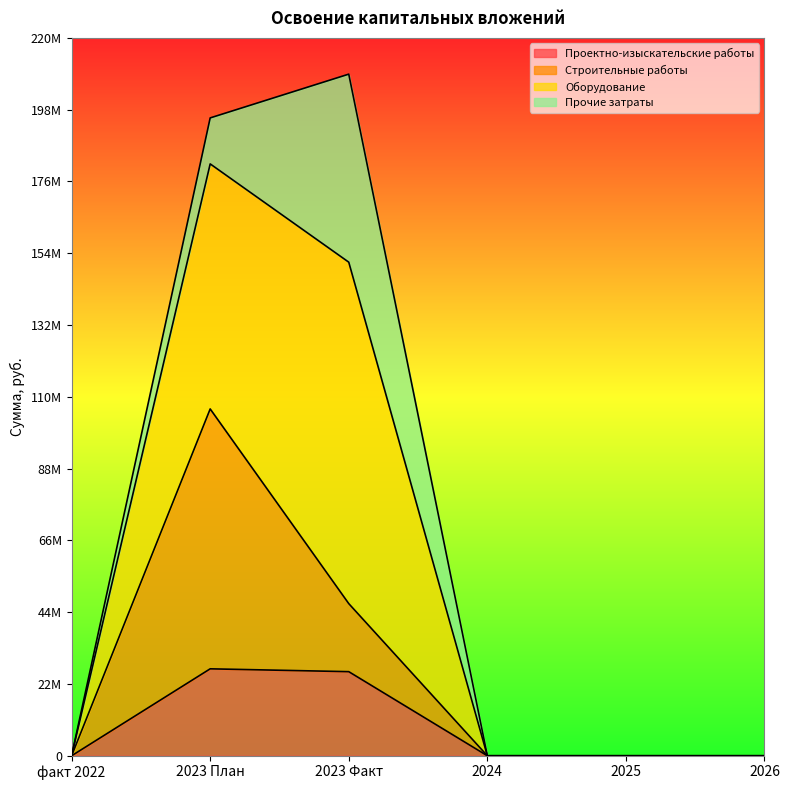

The value of Строительные работы at 2026 is 0. True or false?

True